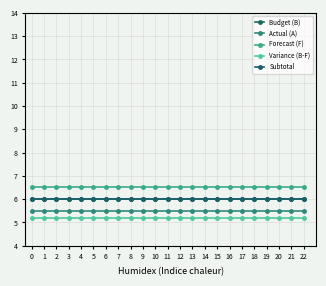

What is the sum of all Budget (B) values?

138.0